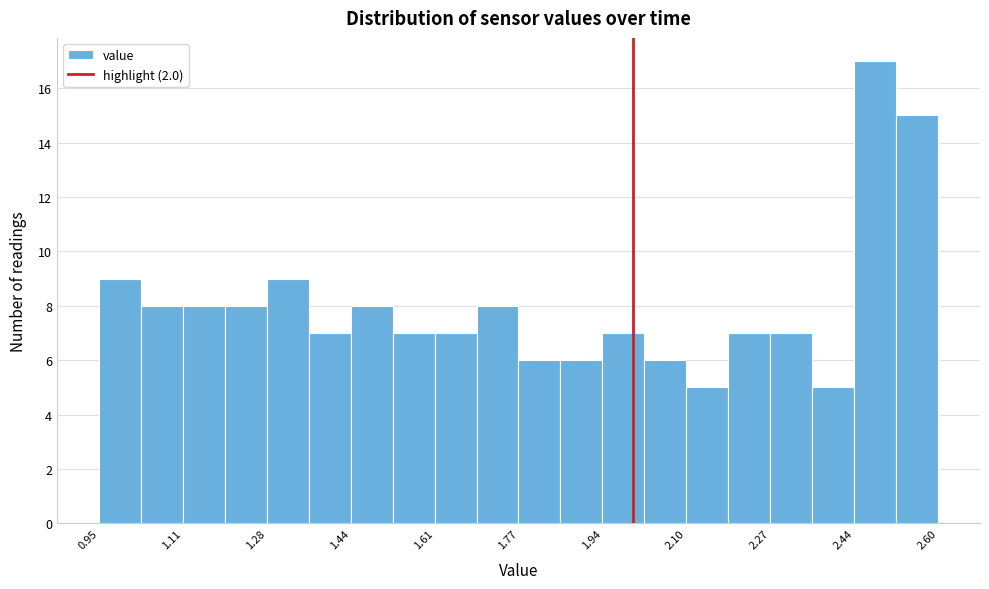

How tall is the bar that spans 1.12 to 1.20 on the x-axis? Neither the bar edges nor the heights are printed on the chart, so give them approximately, as read against the axes.

8